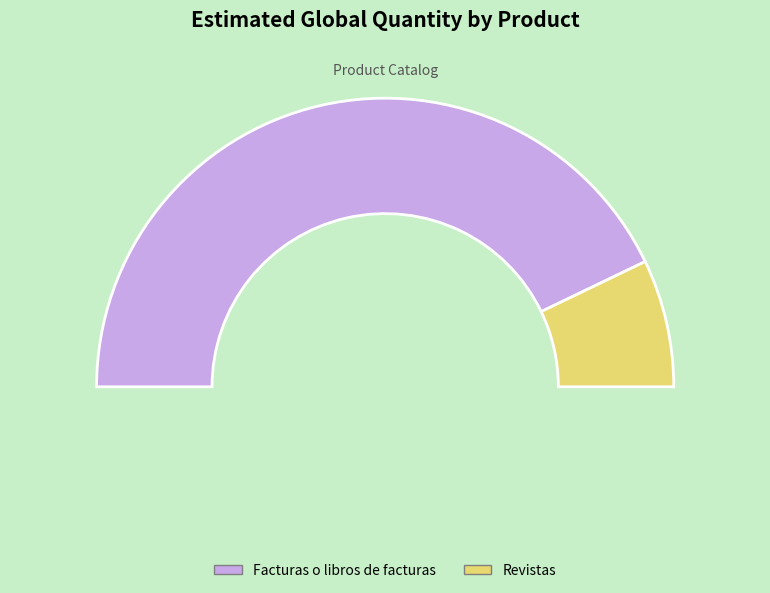

What is the total percentage of Facturas o libros de facturas and Revistas?

100.0%